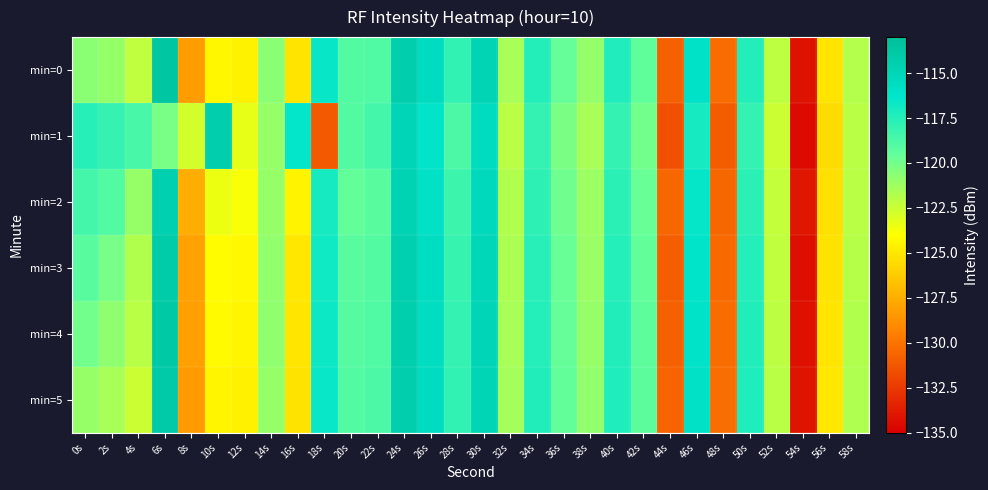

Which category has the lowest value across all series?

54s